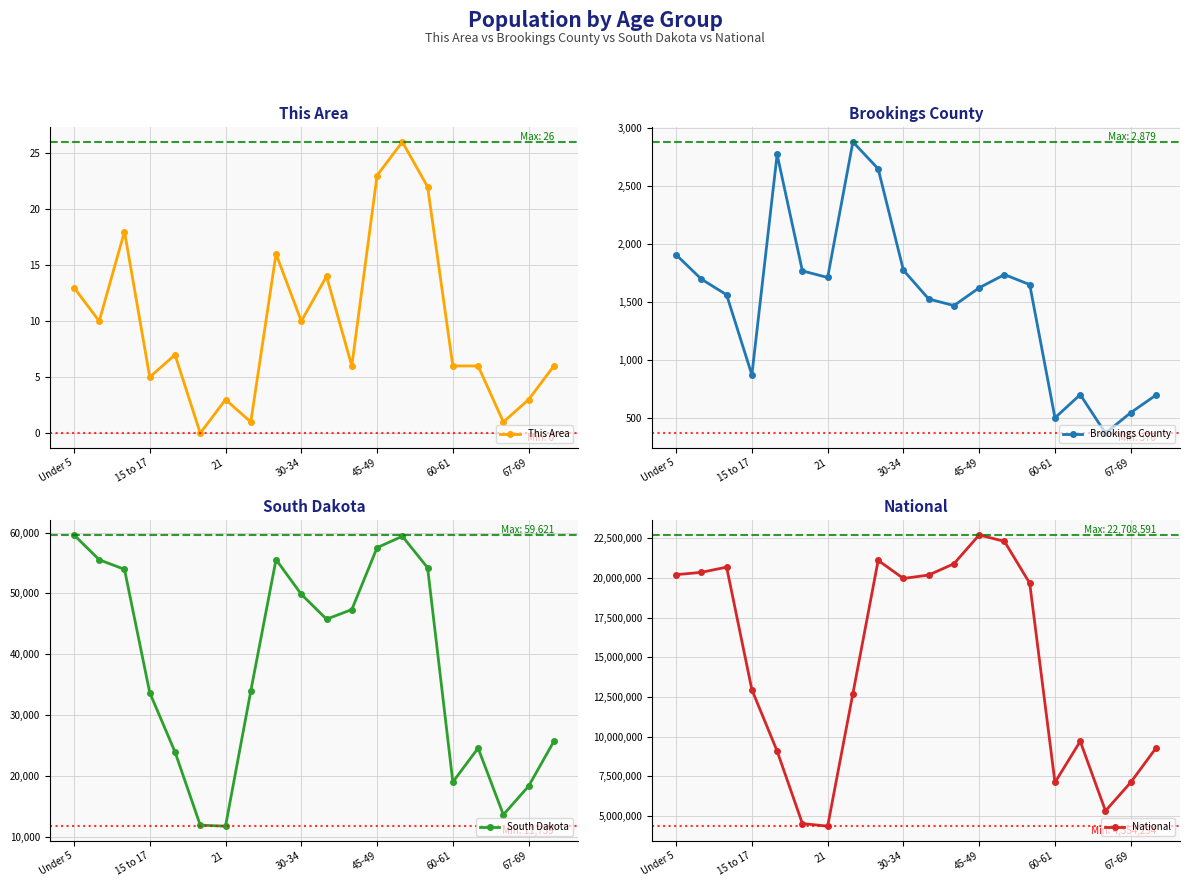

At how many categories does at least one series exceed 8287584?

15